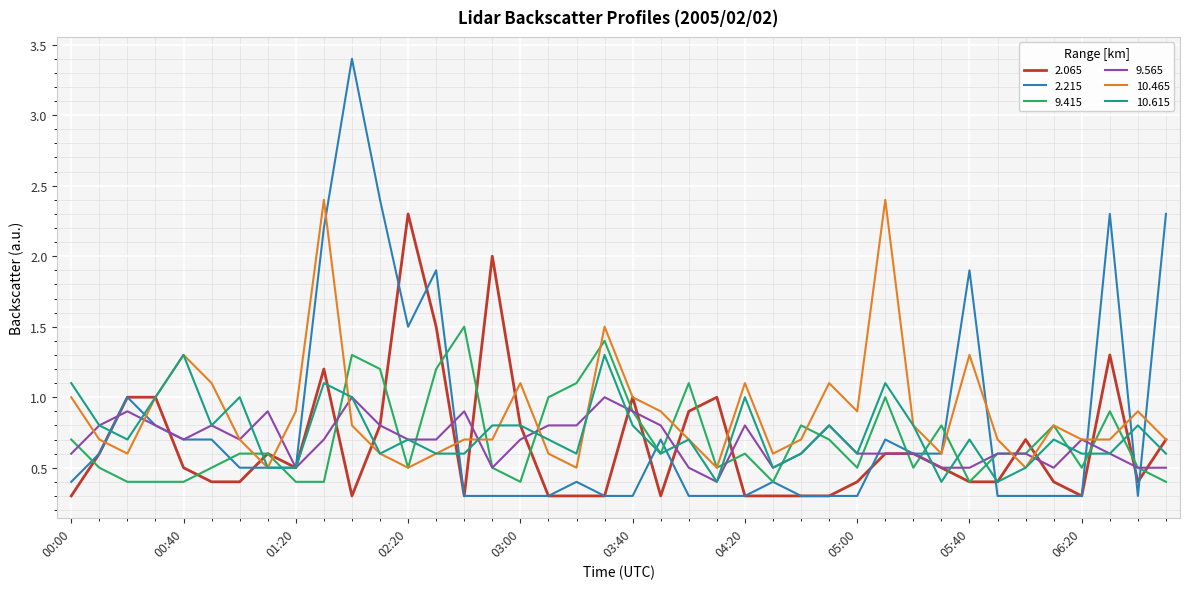

Which series has the largest total across all categories?

10.465